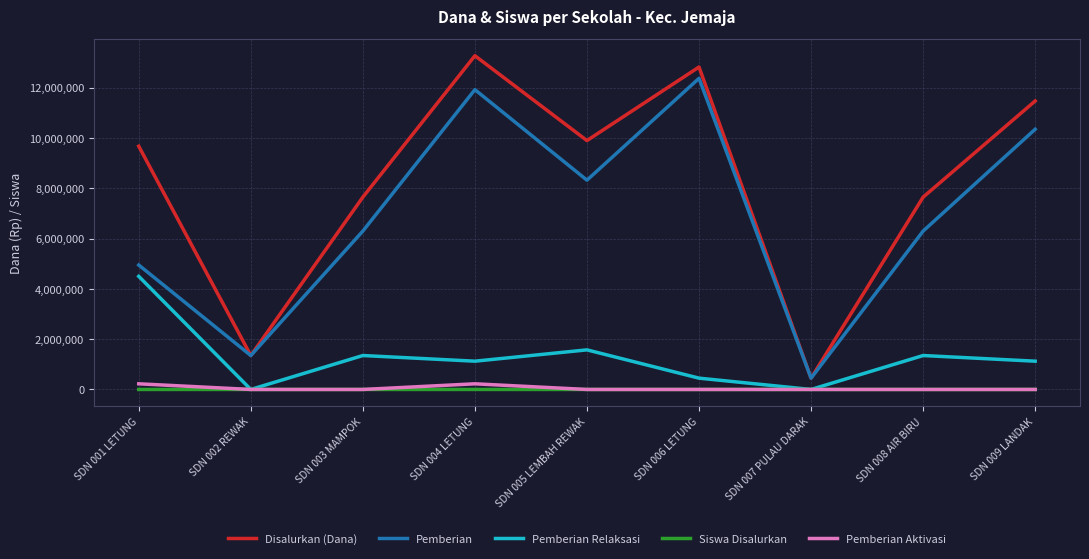

How many interior local peaks does the Pemberian Relaksasi series have?

3